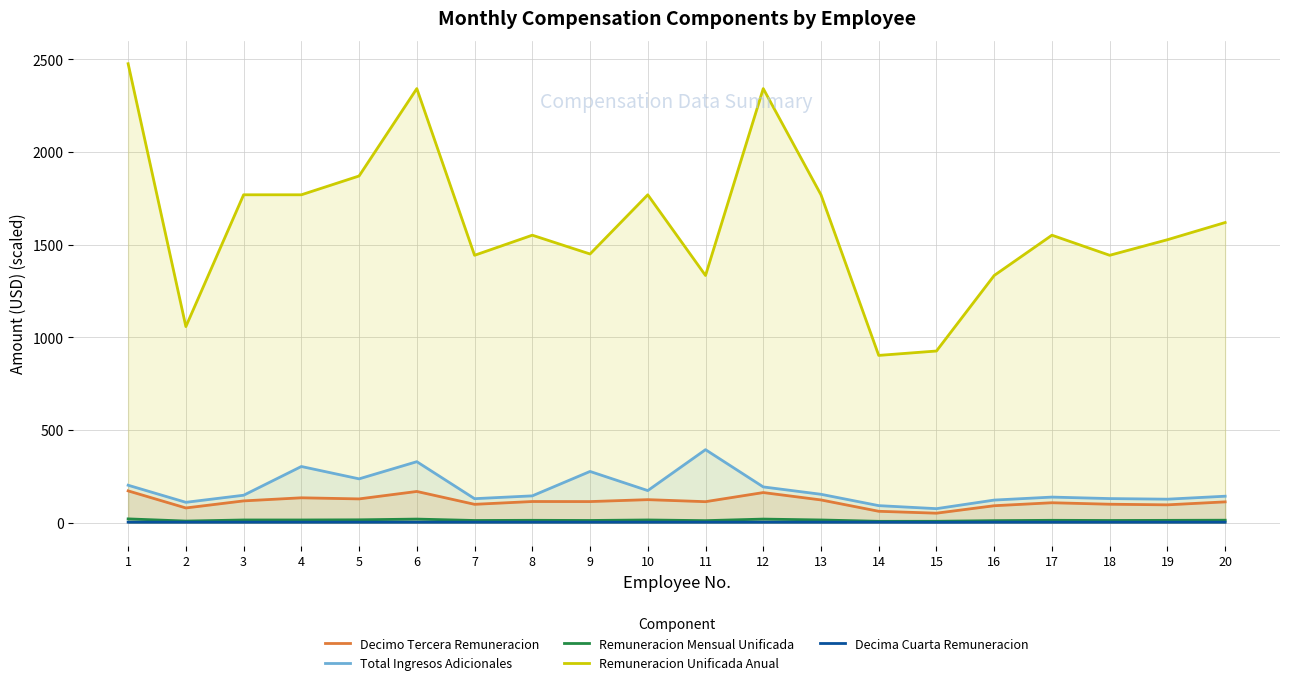

What is the highest value of the Decimo Tercera Remuneracion series?

171.8